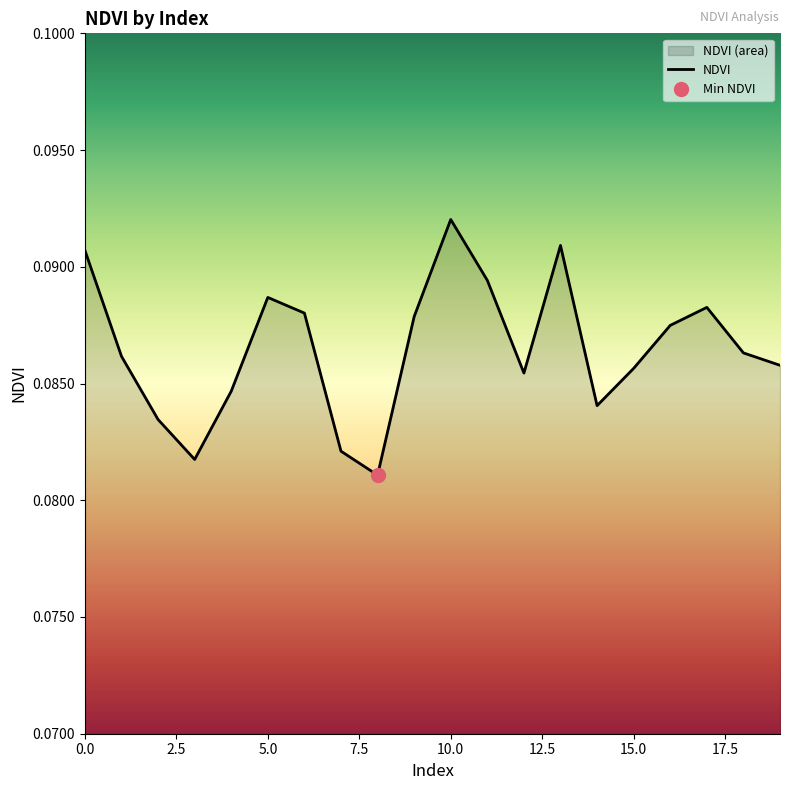

Reading right to left, list all the values displayed in this chart.

19=0.1	18=0.1	17=0.1	16=0.1	15=0.1	14=0.1	13=0.1	12=0.1	11=0.1	10=0.1	9=0.1	8=0.1	7=0.1	6=0.1	5=0.1	4=0.1	3=0.1	2=0.1	1=0.1	0=0.1